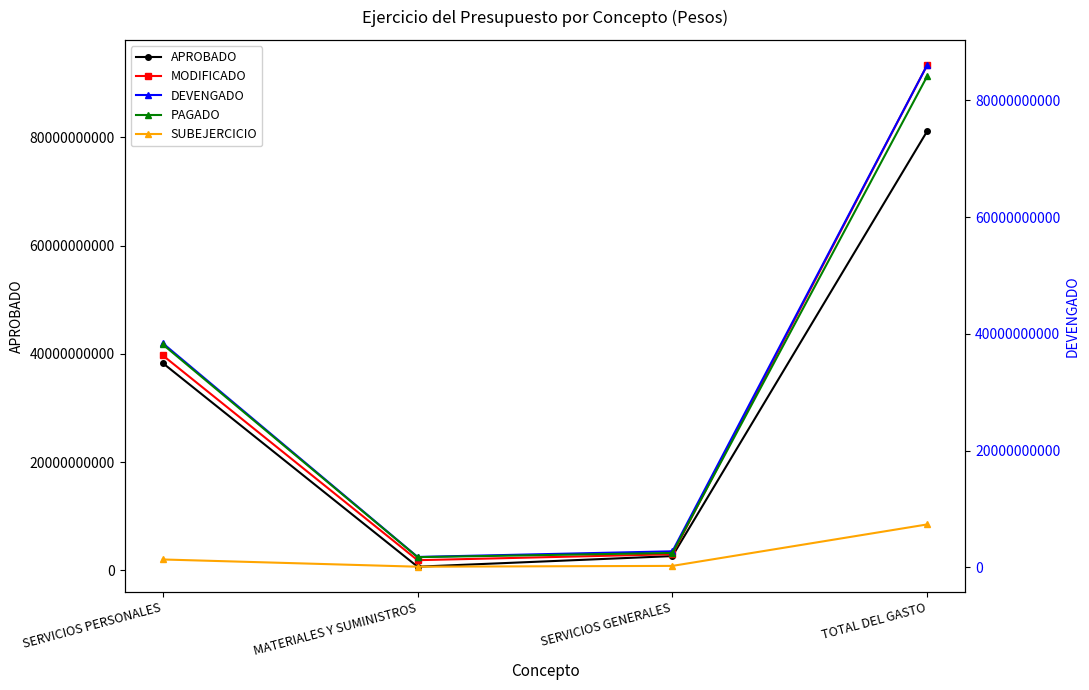

What is the value of the APROBADO point at the 4th from the left?

81187899203